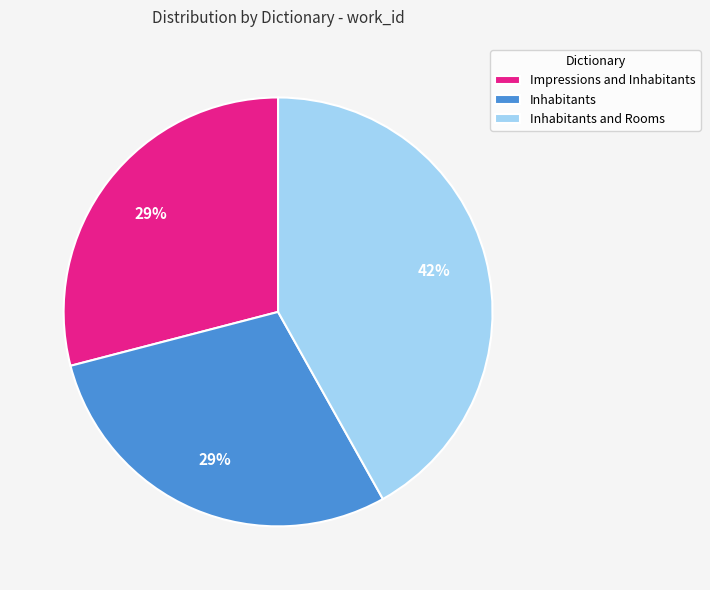

To the nearest percent, what portion does Inhabitants represent?

29%